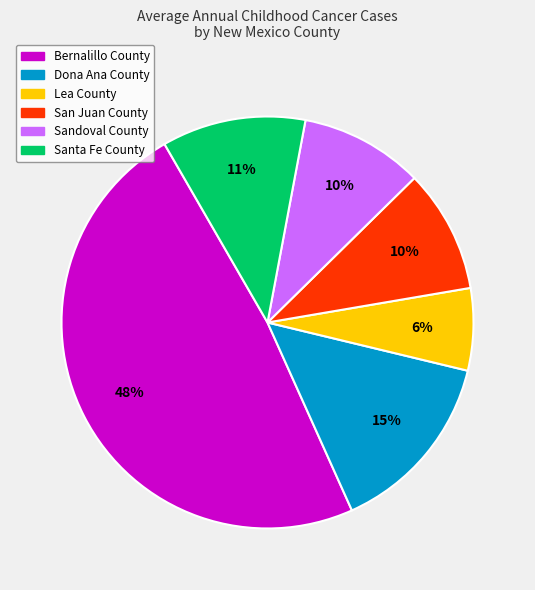

Is the sum of Bernalillo County and Lea County greater than half?

Yes